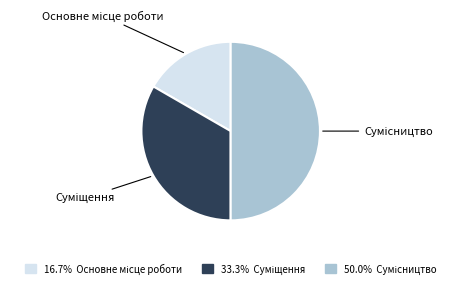

What percentage is NOT represented by Сумісництво?

50.0%